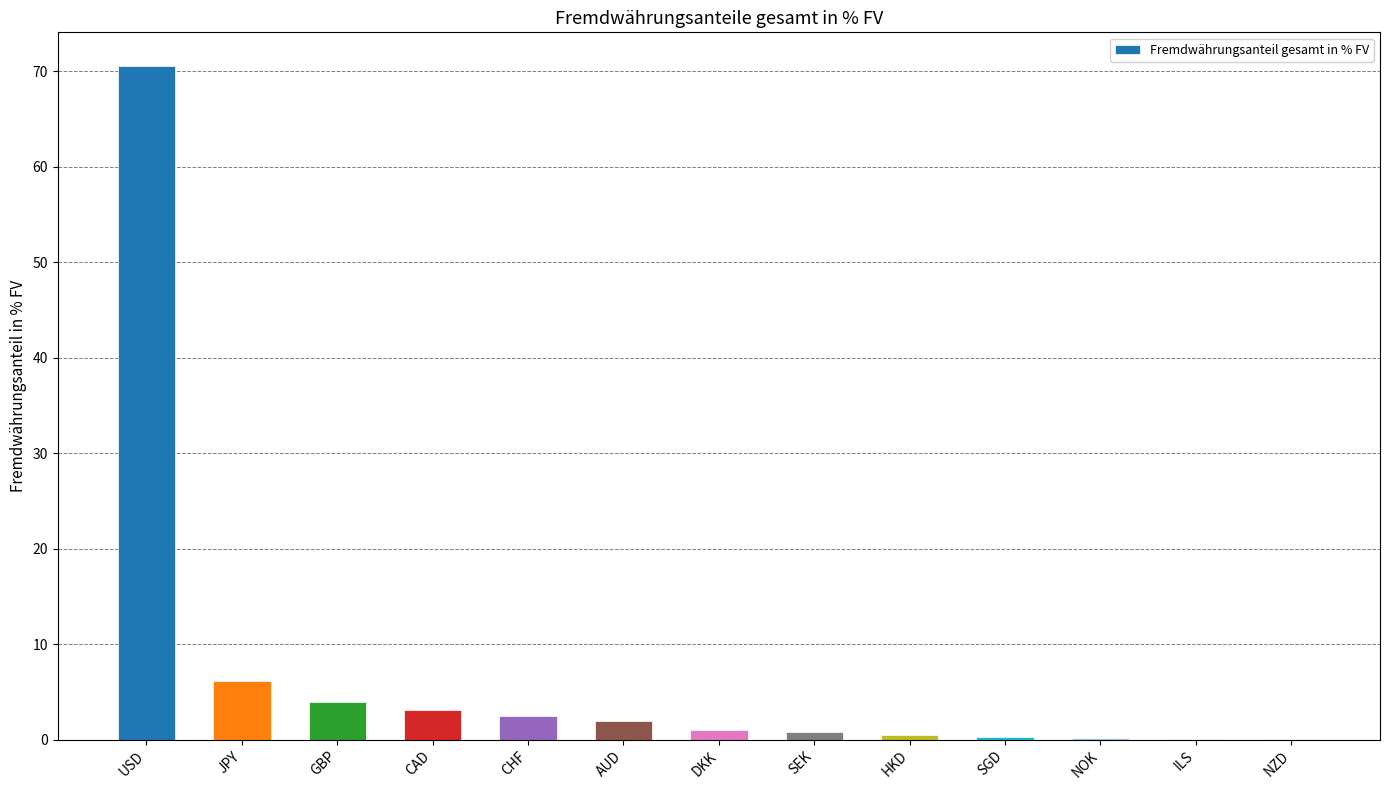

What is the greatest value displayed?

70.6